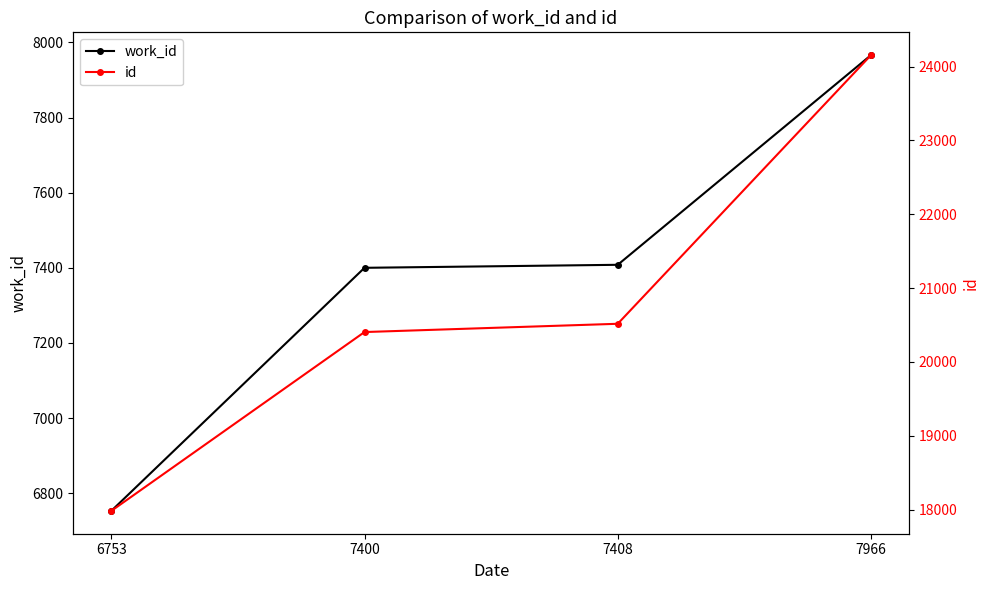

The value of work_id at 6753 is 6753. True or false?

True